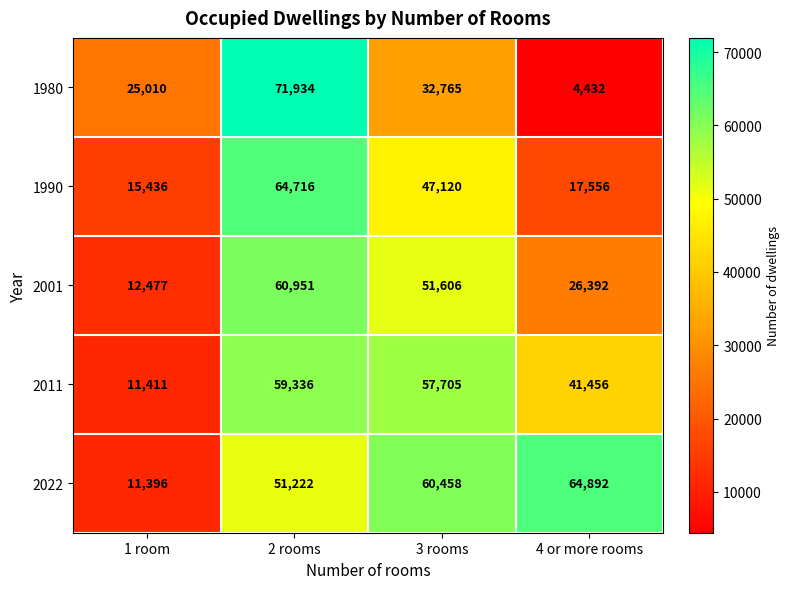

Which series has the widest spread of values?

1980